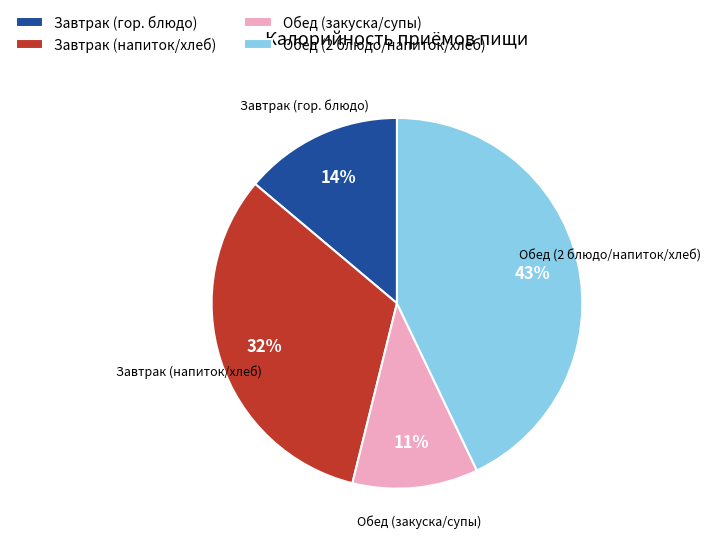

How many slices are in this pie chart?

4